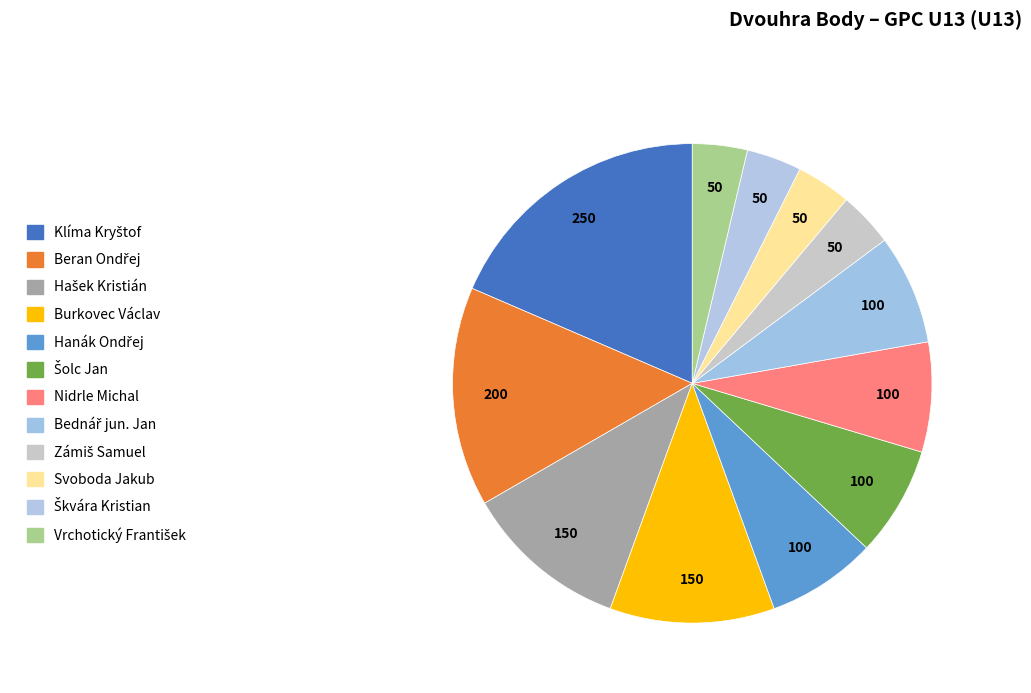

To the nearest percent, what is the combined percentage of Svoboda Jakub and Škvára Kristian?

7%